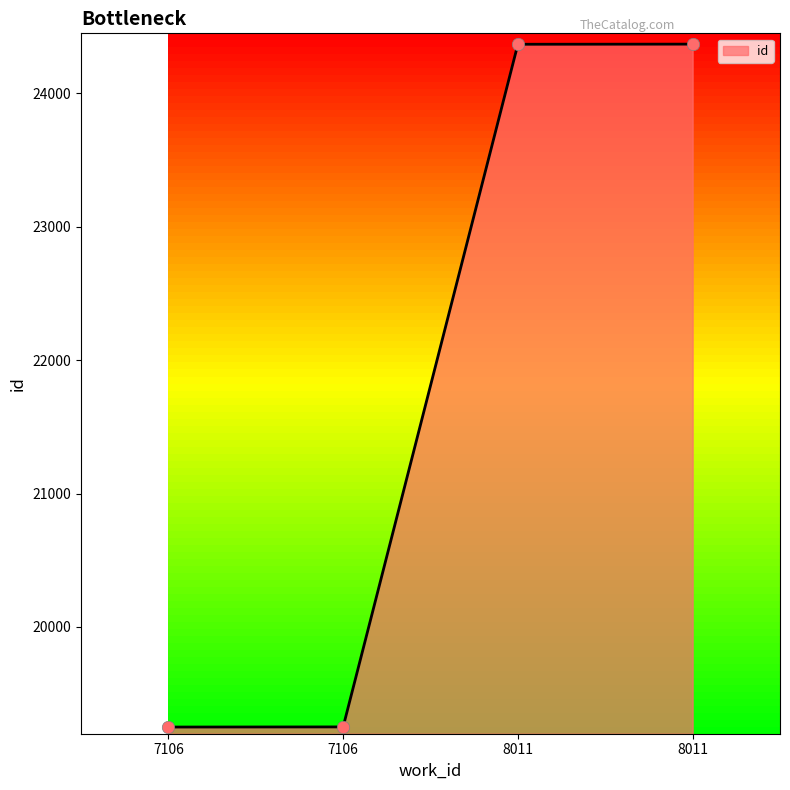

Approximately how many times larger is the value at 8011 compared to 7106?

1.3